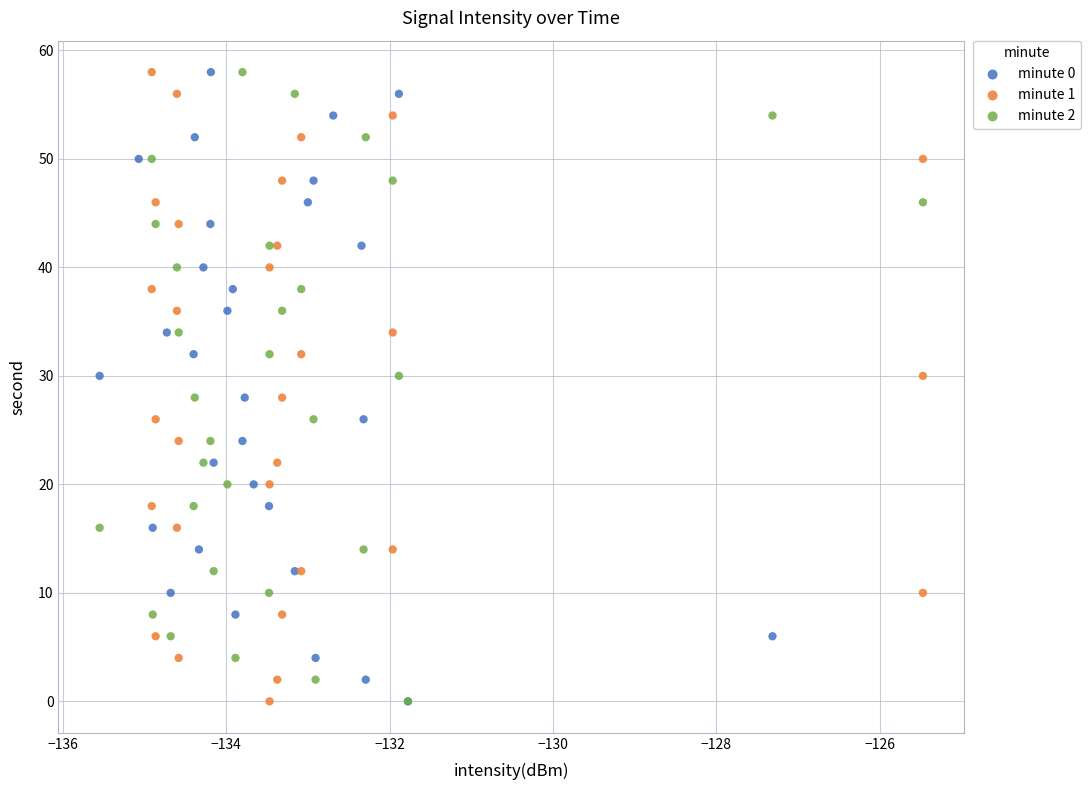

What are all the series names shown in the legend?

minute 0, minute 1, minute 2